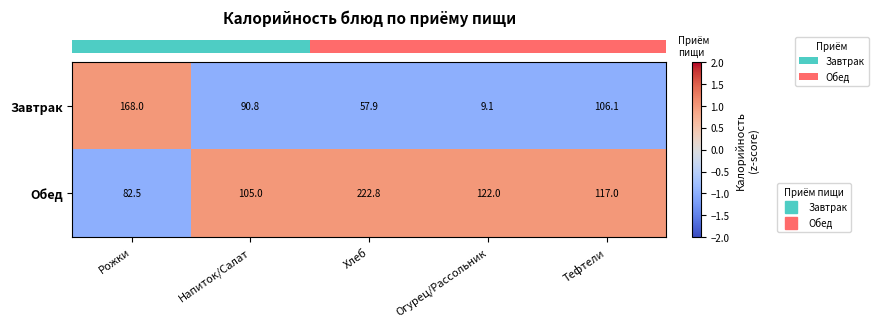

List the series in order of their peak value, highest first.

Обед, Завтрак